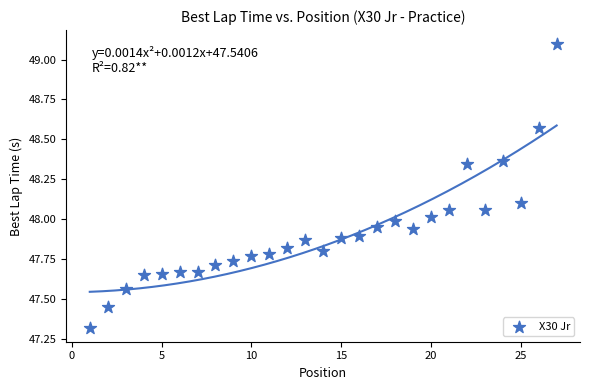

What is the range of Y values (max minus min)?

1.8